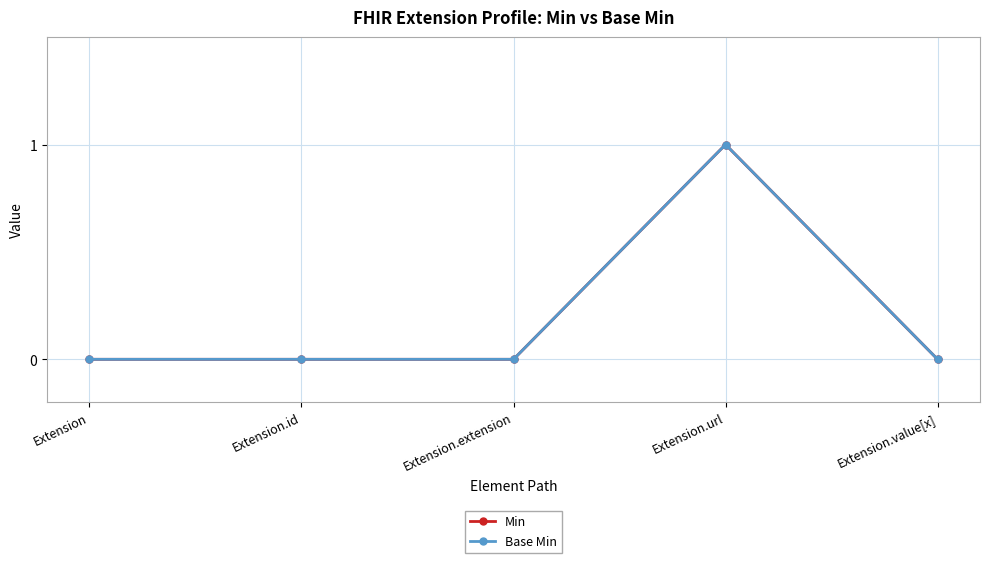

Is this an area chart (filled region under the line)?

No